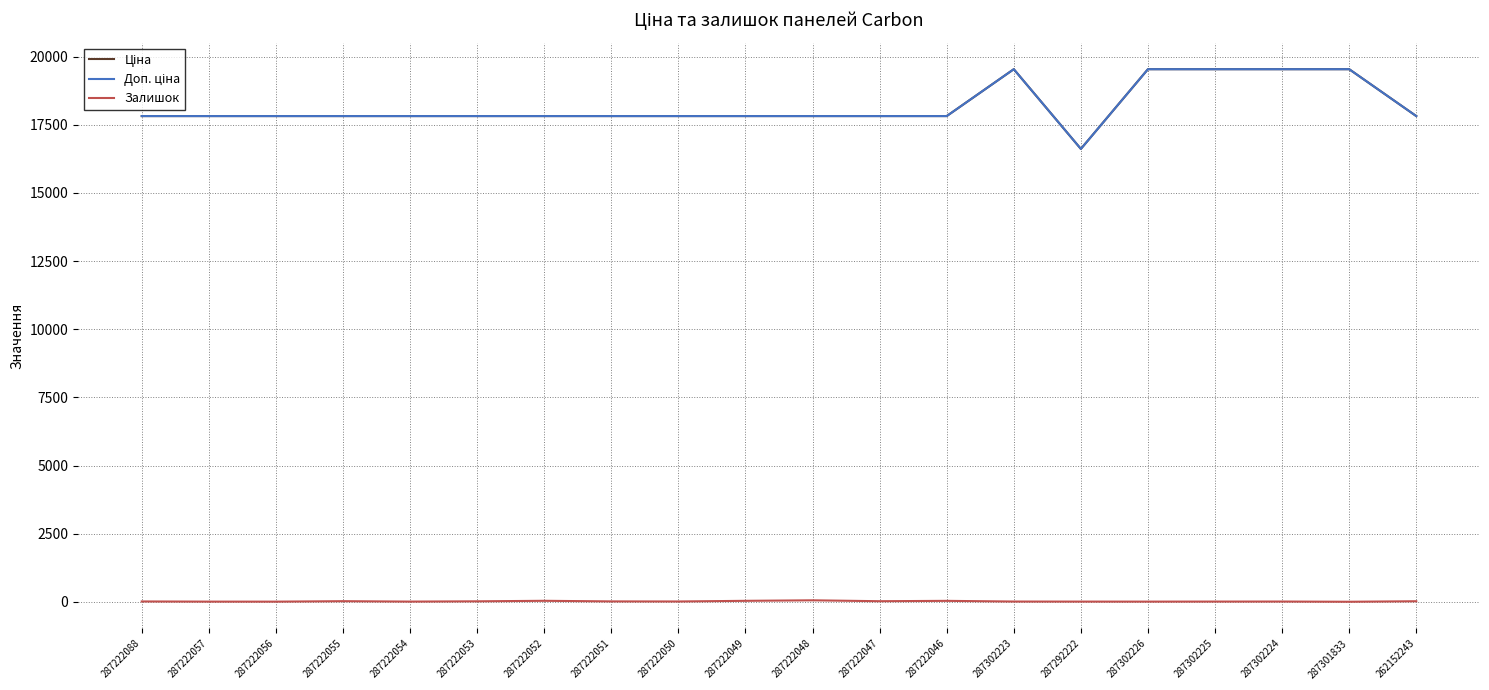

Does the chart have visible grid lines?

Yes